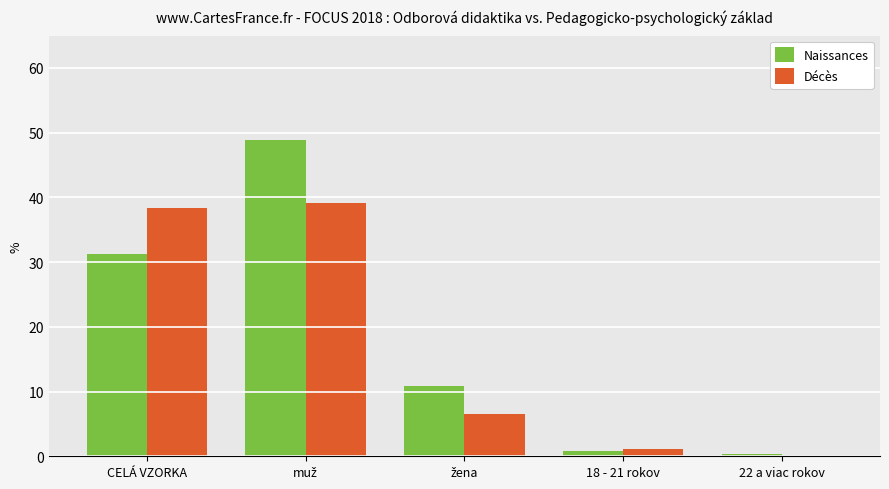

What is the maximum value shown in the chart?

48.8